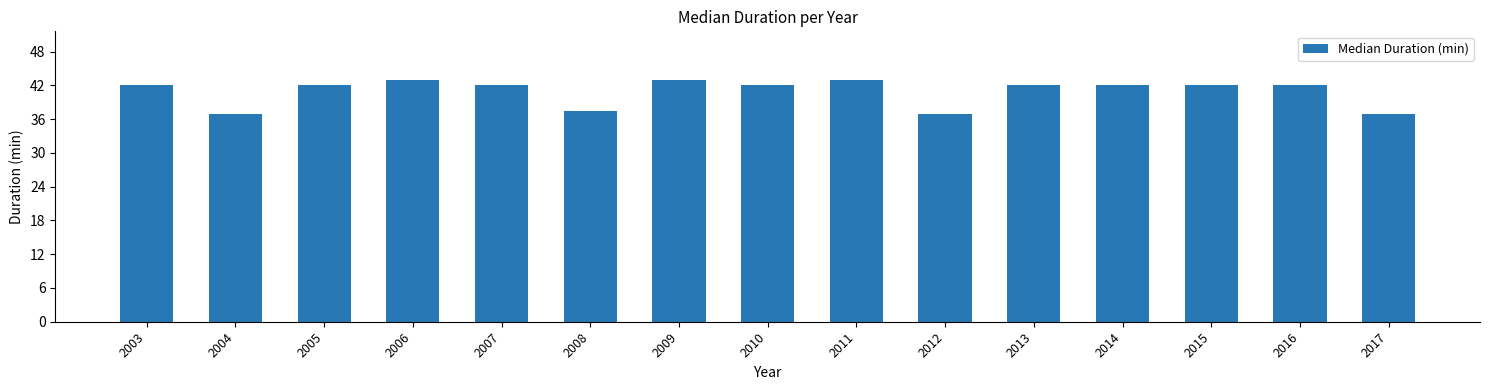

Reading left to right, what are all the values shown in this chart?

2003=42.0	2004=37.0	2005=42.0	2006=43.0	2007=42.0	2008=37.5	2009=43.0	2010=42.0	2011=43.0	2012=37.0	2013=42.0	2014=42.0	2015=42.0	2016=42.0	2017=37.0